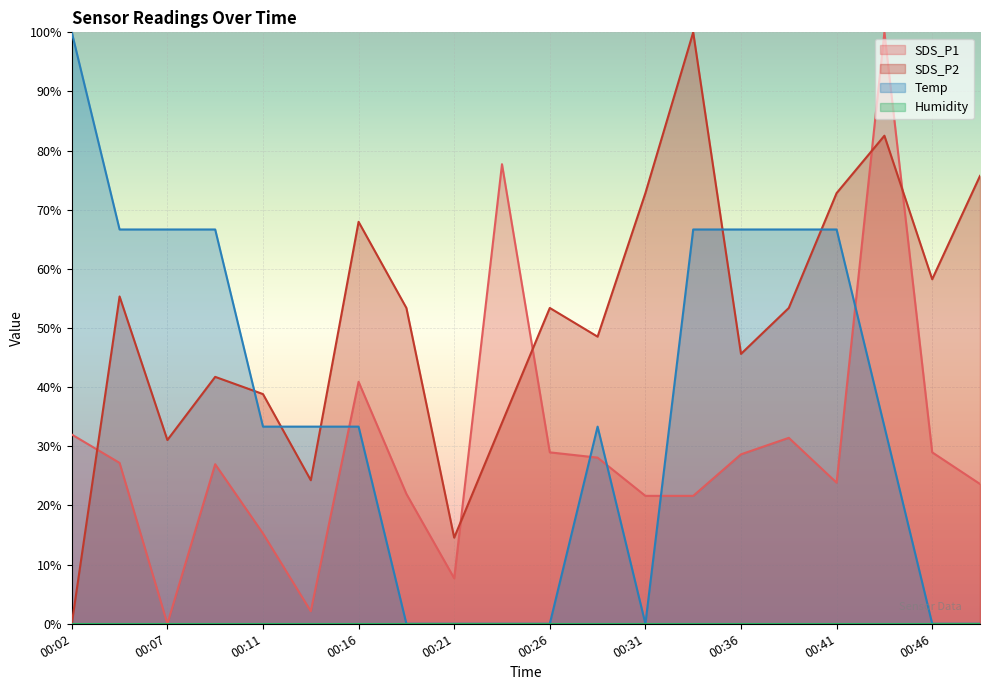

Where does the SDS_P2 series first go above 53?

00:04